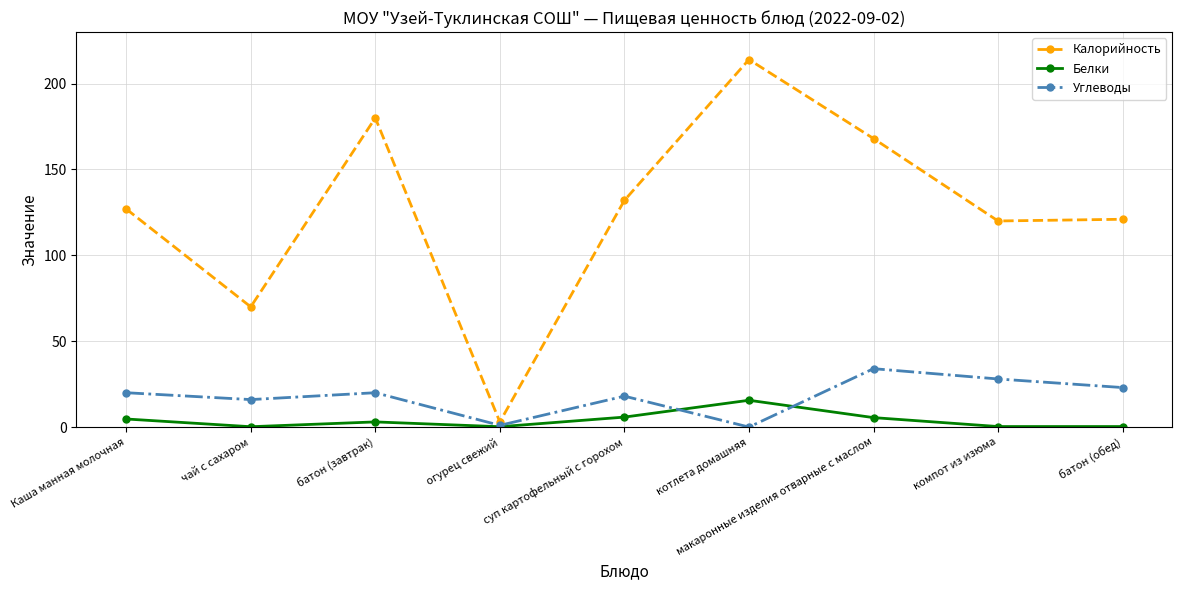

True or false: Углеводы has a value of 20.0 at батон (завтрак).

True